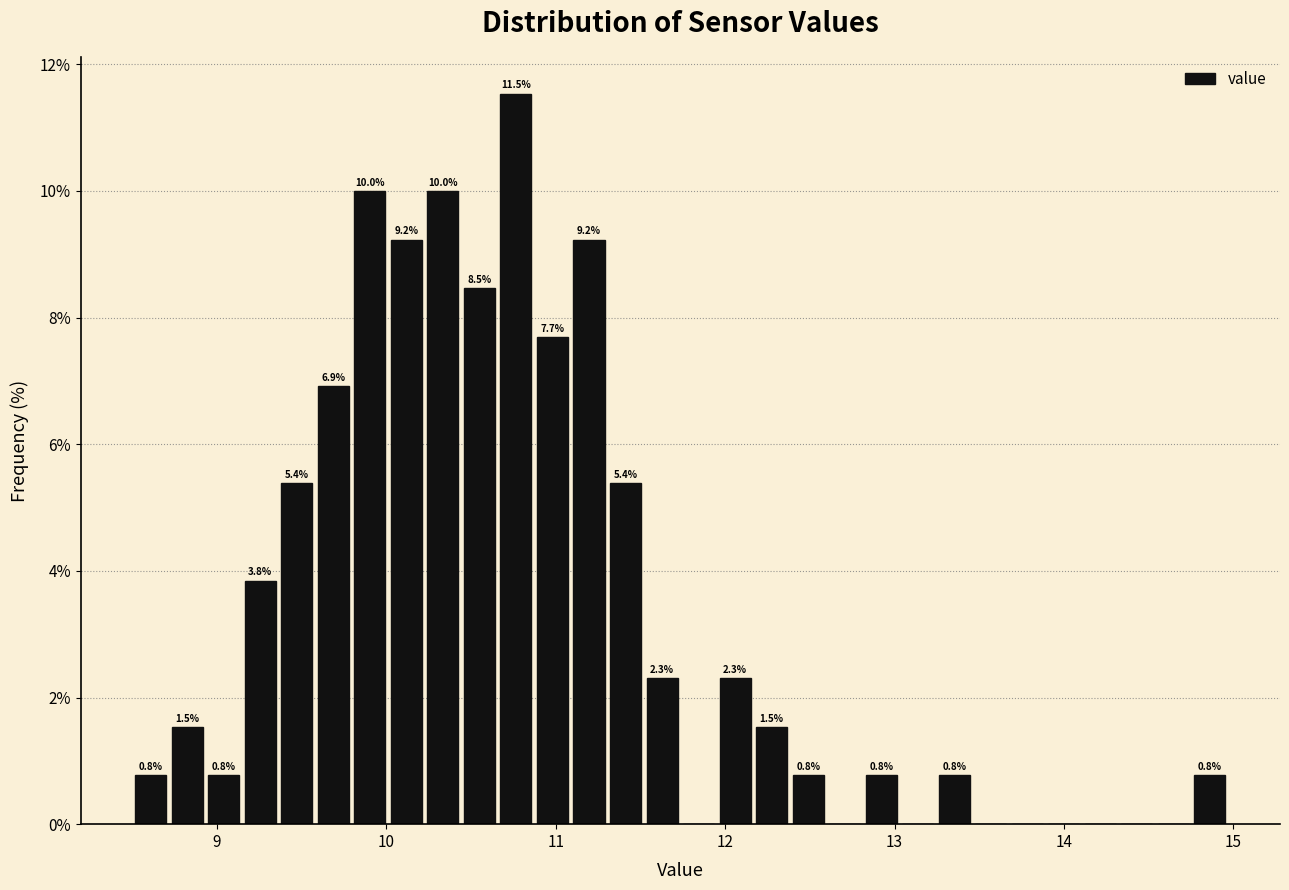

Around what value on the x-axis is the tallest bar? Give the approximate position of its centre, as read against the axis.

10.8